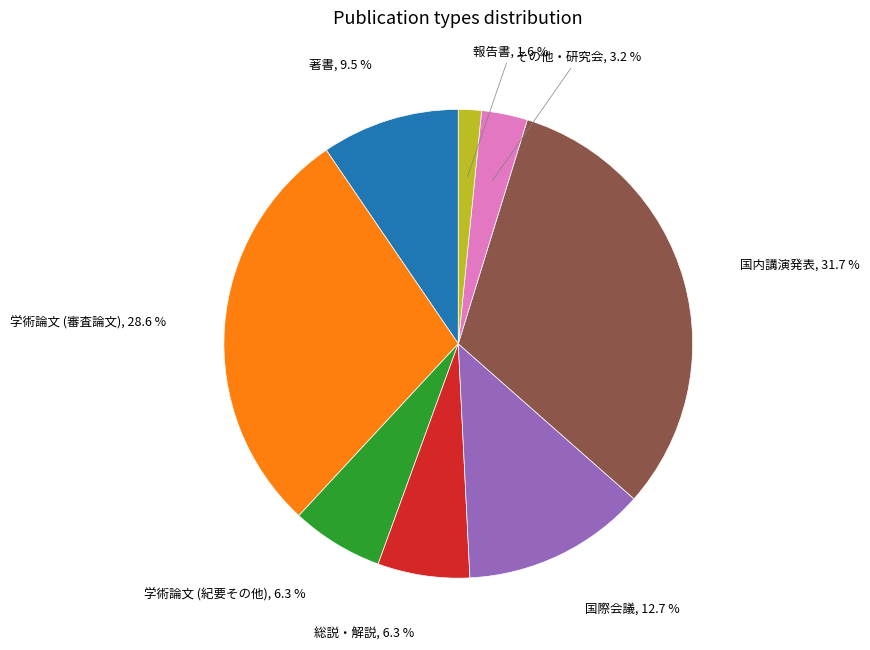

What is the ratio of the value at 学術論文 (審査論文) to the value at 著書?

3.0